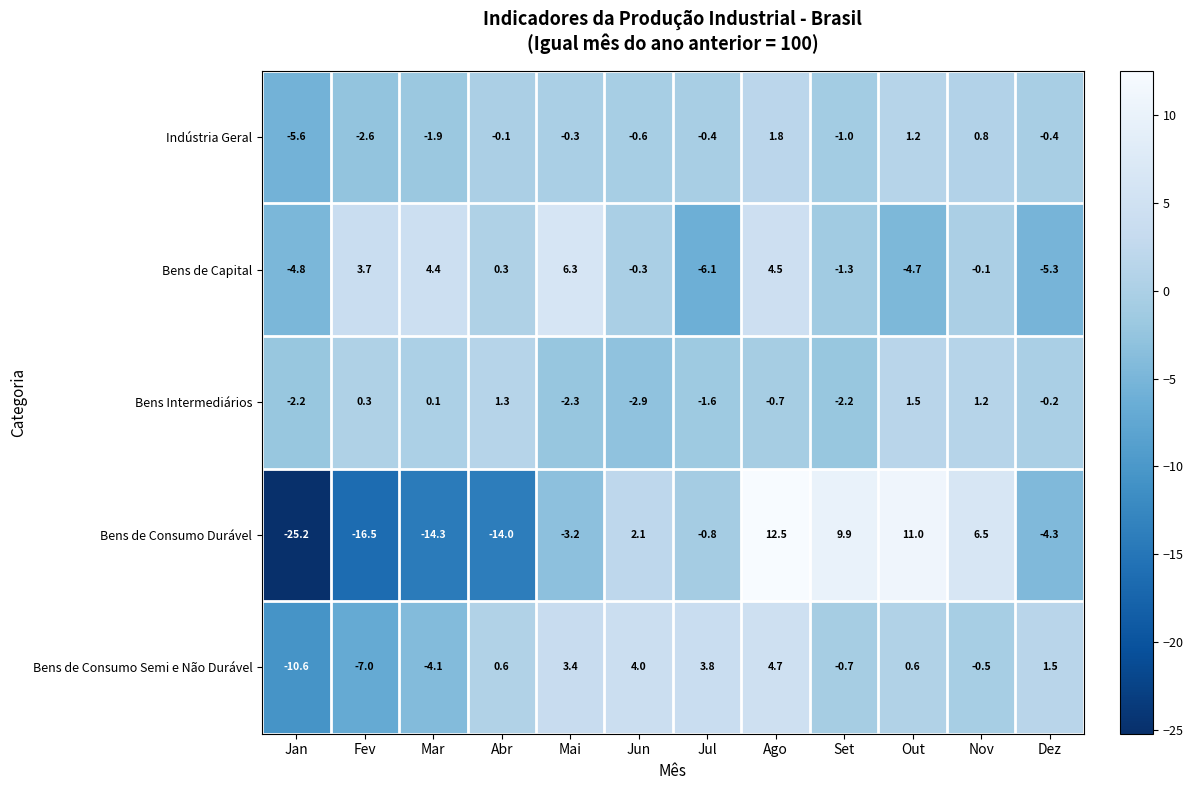

What is the difference between the maximum and second lowest values in the Bens Intermediários series?

3.8